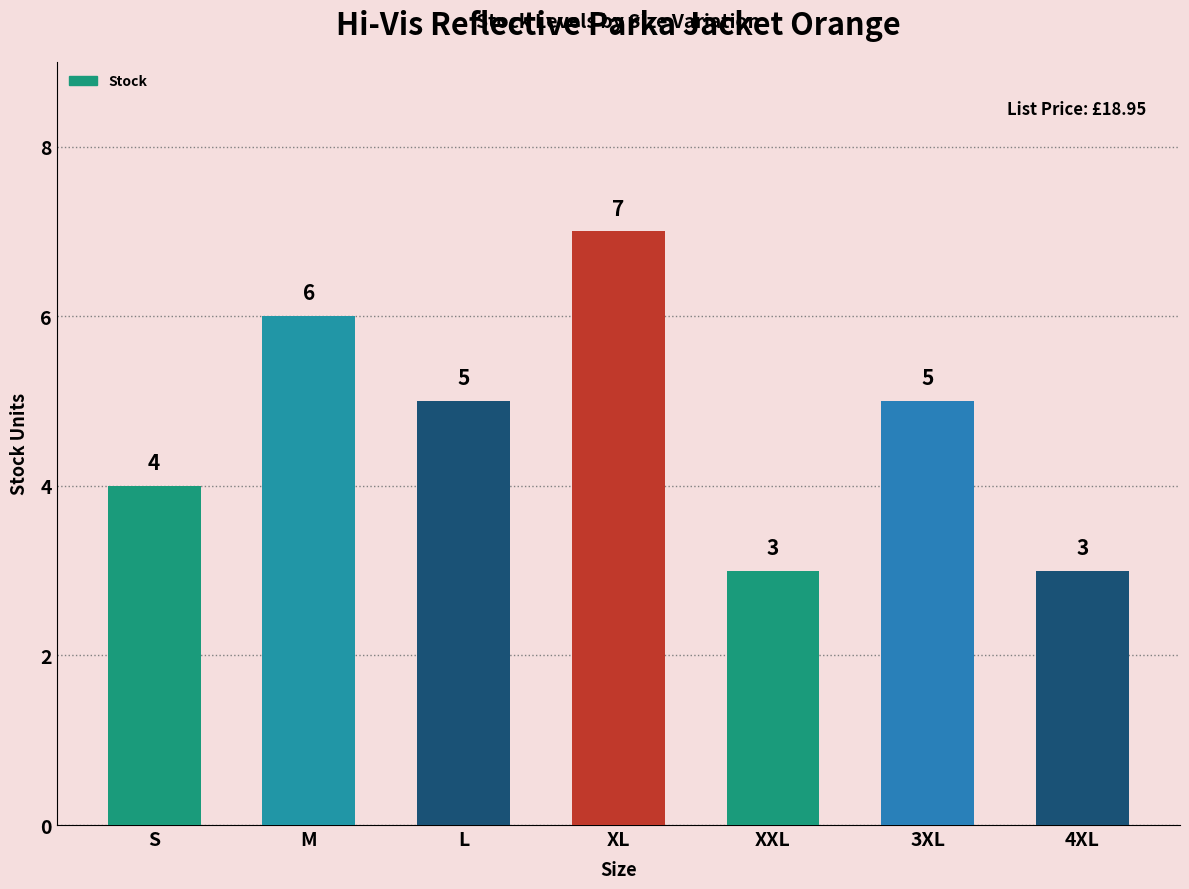

What is the difference between the maximum and minimum values?

4